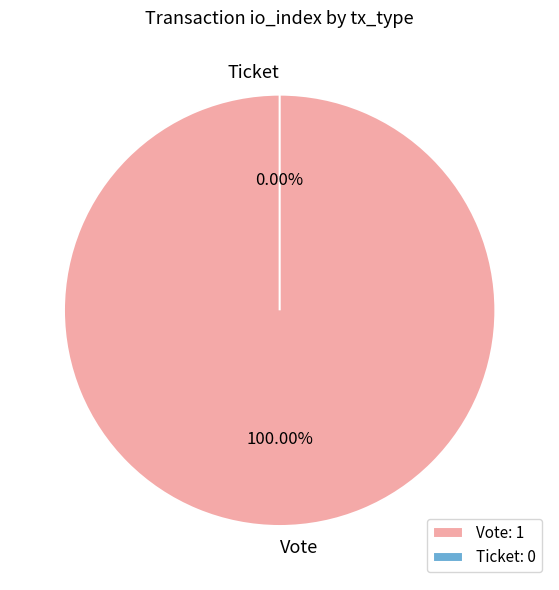

The Vote slice represents 90% of the pie. True or false?

False